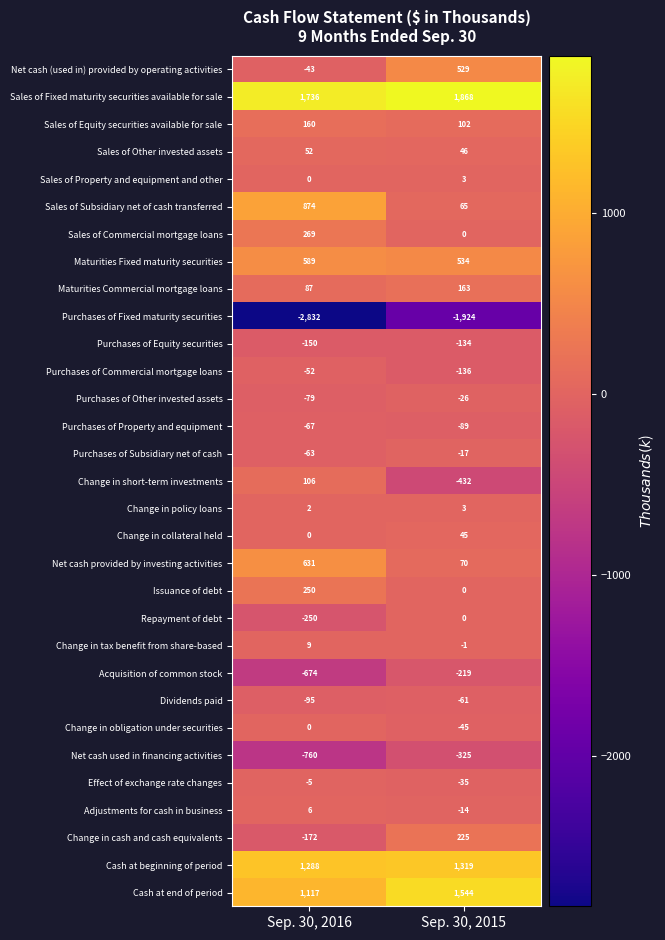

The value of Effect of exchange rate changes at Sep. 30, 2015 is -35. True or false?

True